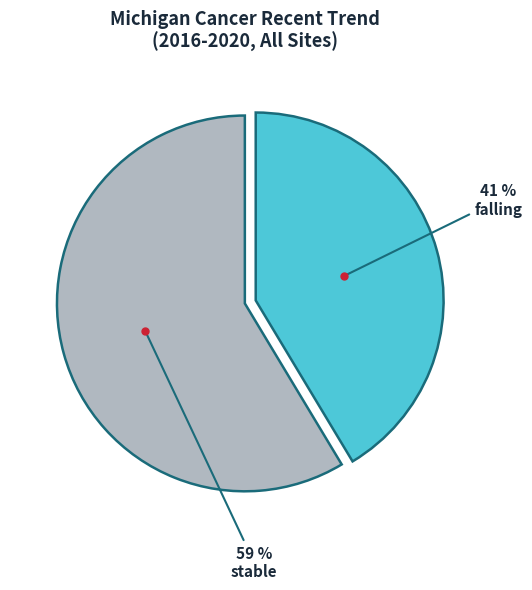

Is there a majority slice in this chart?

Yes